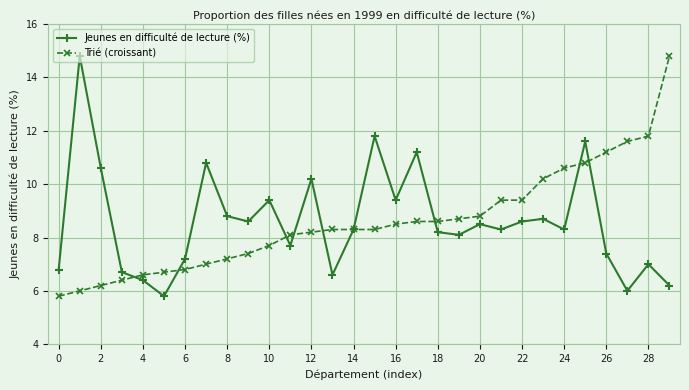

Reading left to right, what are all the values shown in this chart?

Jeunes en difficulté de lecture (%): 6.8	14.8	10.6	6.7	6.4	5.8	7.2	10.8	8.8	8.6	9.4	7.7	10.2	6.6	8.3	11.8	9.4	11.2	8.2	8.1	8.5	8.3	8.6	8.7	8.3	11.6	7.4	6.0	7.0	6.2
Trié (croissant): 5.8	6.0	6.2	6.4	6.6	6.7	6.8	7.0	7.2	7.4	7.7	8.1	8.2	8.3	8.3	8.3	8.5	8.6	8.6	8.7	8.8	9.4	9.4	10.2	10.6	10.8	11.2	11.6	11.8	14.8